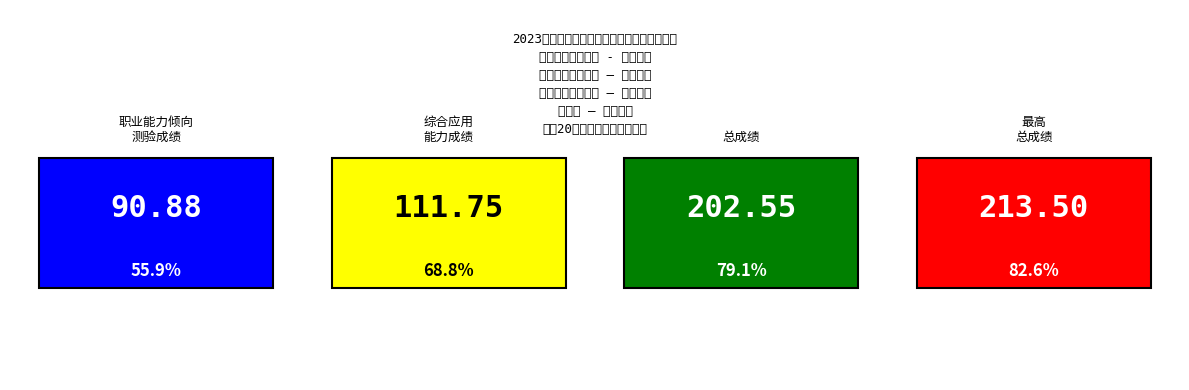

Between 10 and 19, which series saw the biggest shift?

职业能力倾向测验成绩